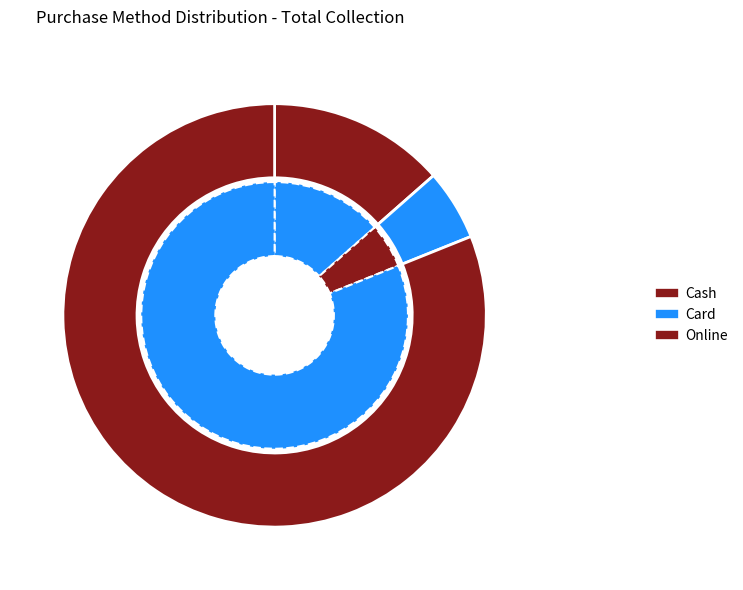

Is there any slice that represents more than half of the pie?

Yes